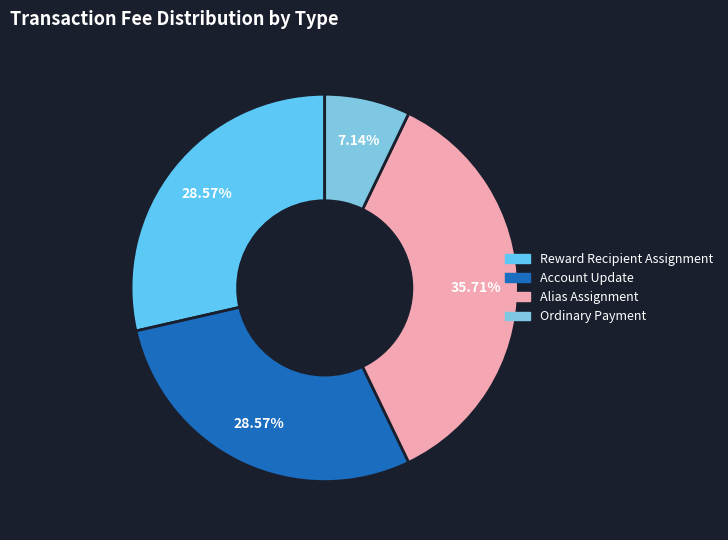

To the nearest percent, what percentage of the pie is Account Update?

29%